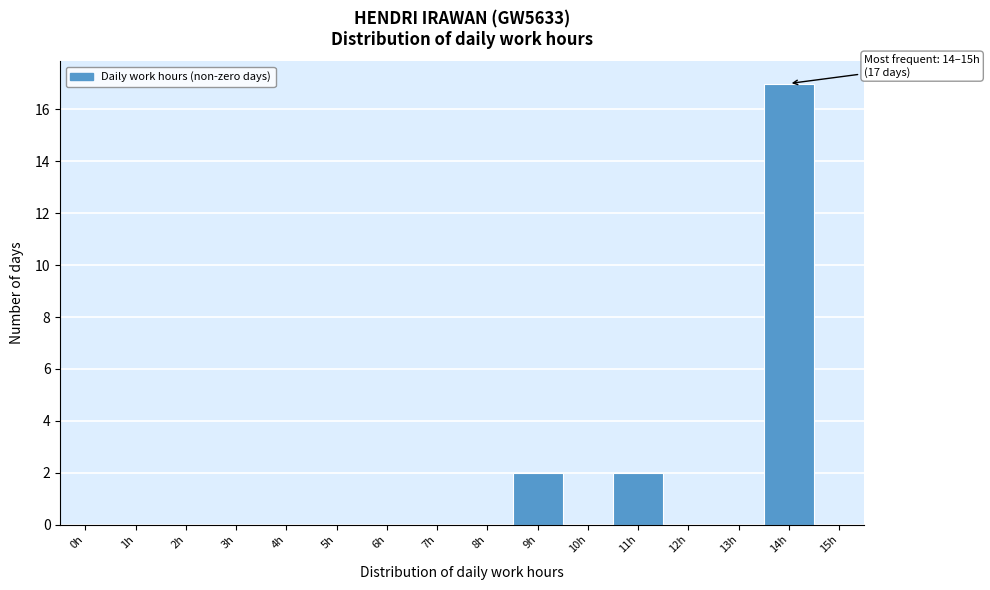

Reading left to right, extract all data points from this chart.

0h=0	1h=0	2h=0	3h=0	4h=0	5h=0	6h=0	7h=0	8h=0	9h=2	10h=0	11h=2	12h=0	13h=0	14h=17	15h=0